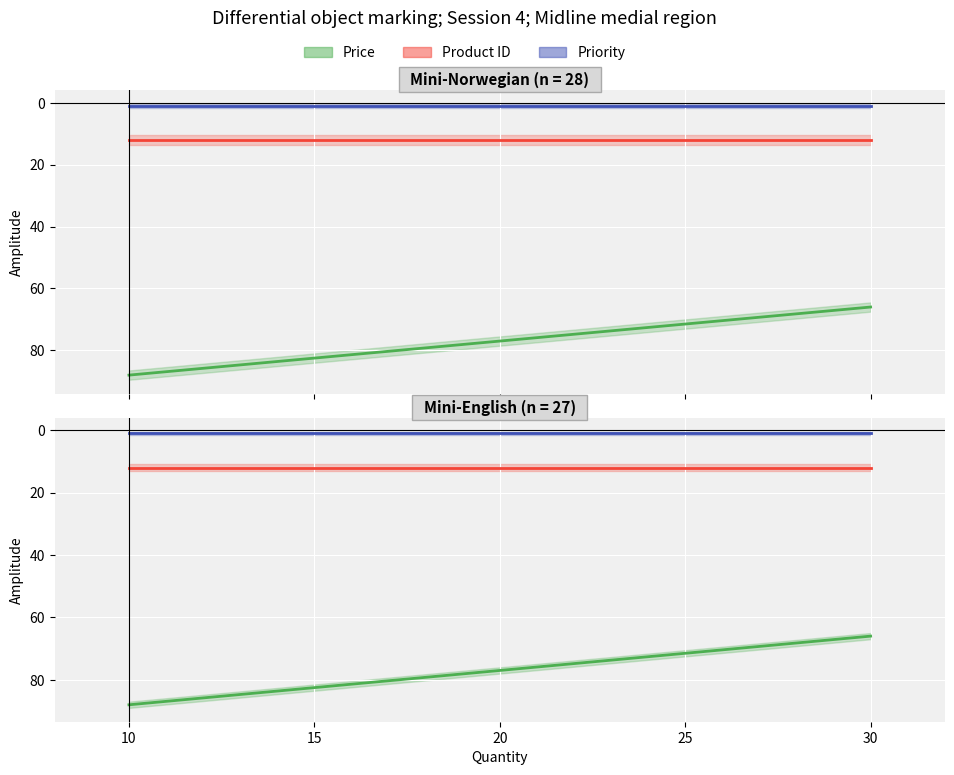

Is the value of Priority at 20 greater than the value of Price at 20?

No